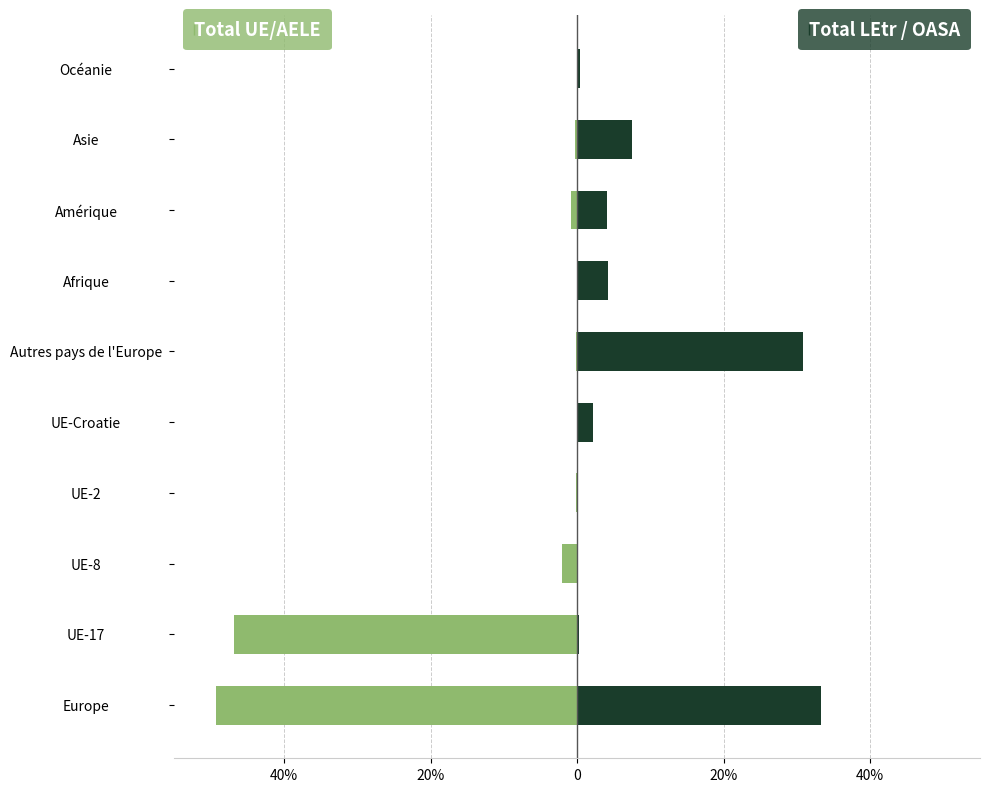

What is the average value of the Total UE/AELE series?

-10.0